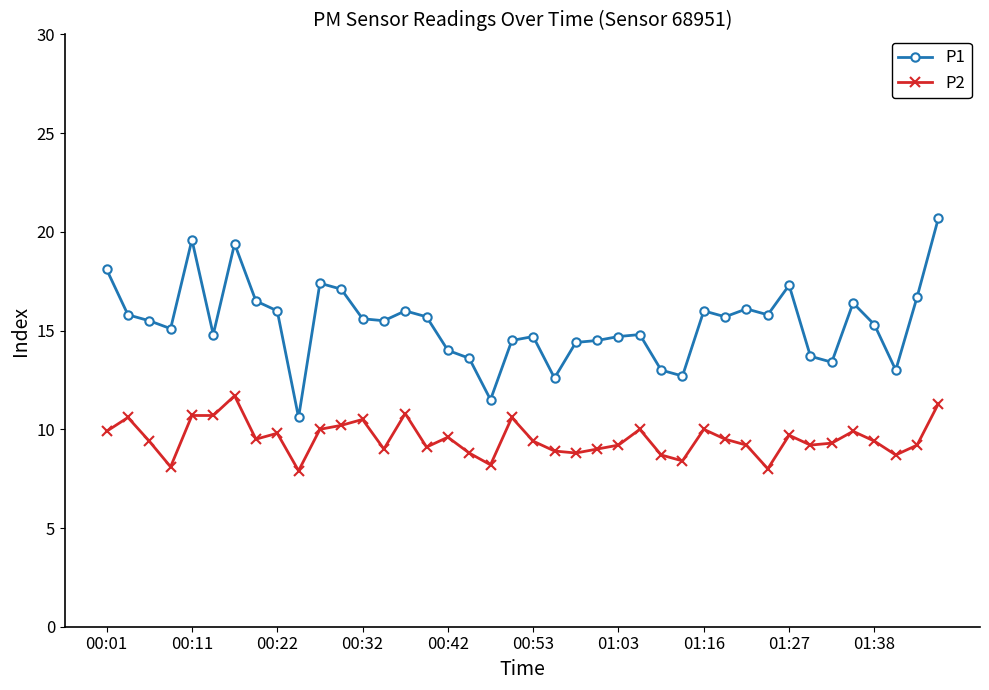

Which series has the largest total across all categories?

P1